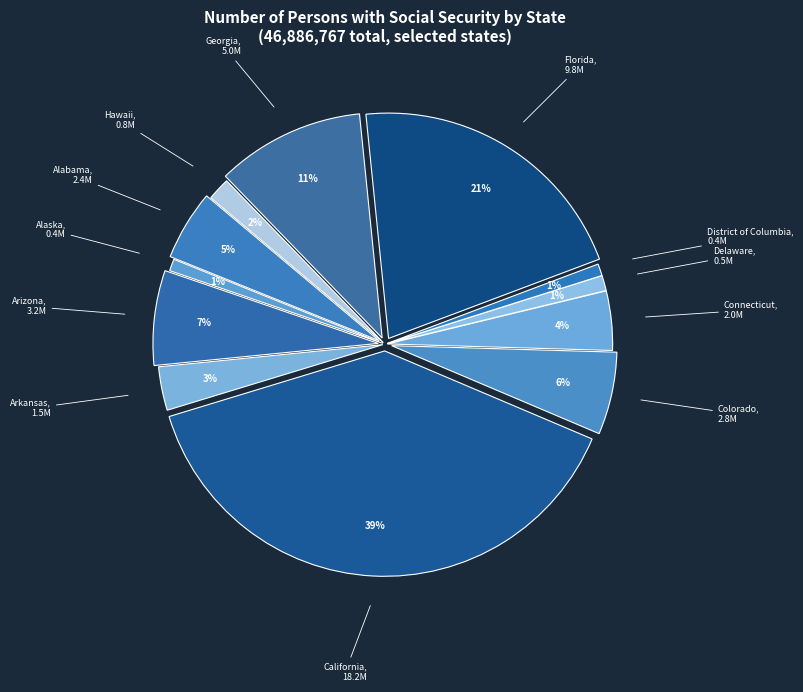

Which slice is the smallest?

District of Columbia